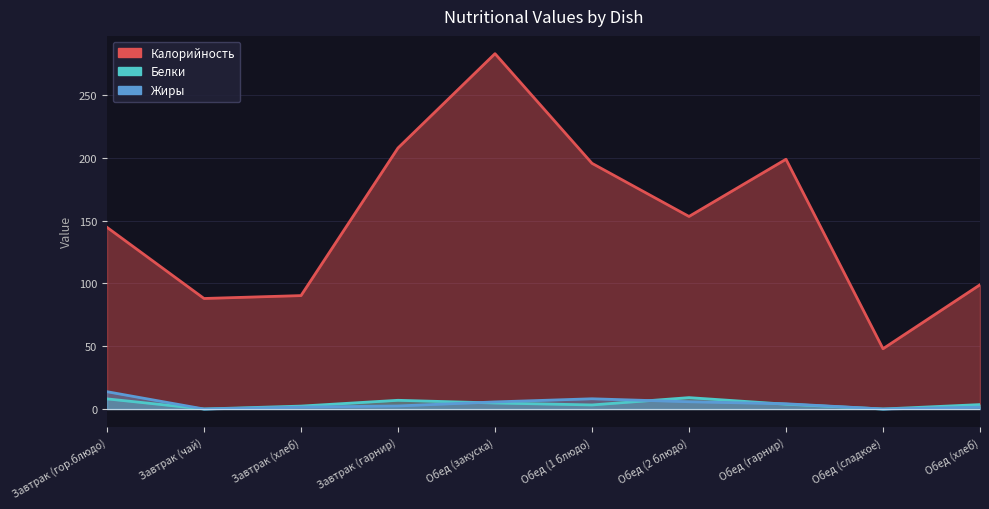

Between Завтрак (чай) and Обед (закуска), which series saw the biggest shift?

Калорийность